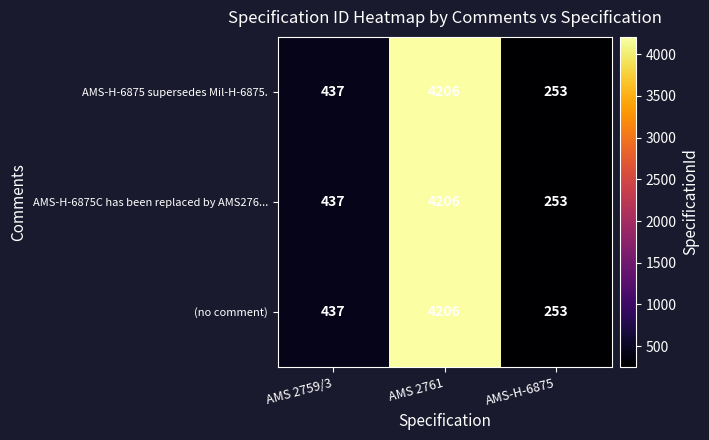

List the labels in order of AMS-H-6875 supersedes Mil-H-6875. value, smallest first.

AMS-H-6875, AMS 2759/3, AMS 2761